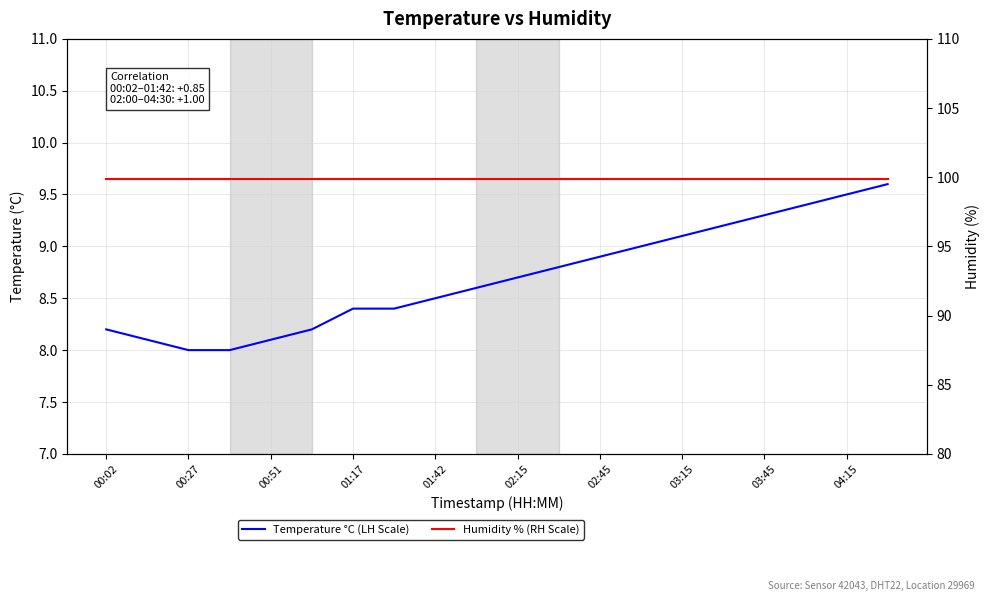

What position from the left is 00:02?

1